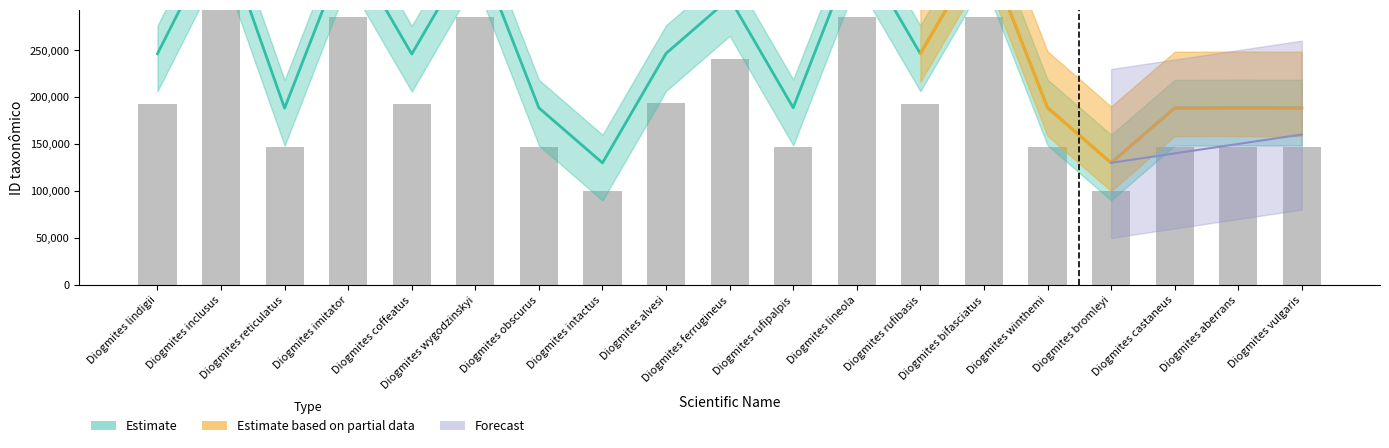

What is the label of the 4th bar from the right?

Diogmites bromleyi